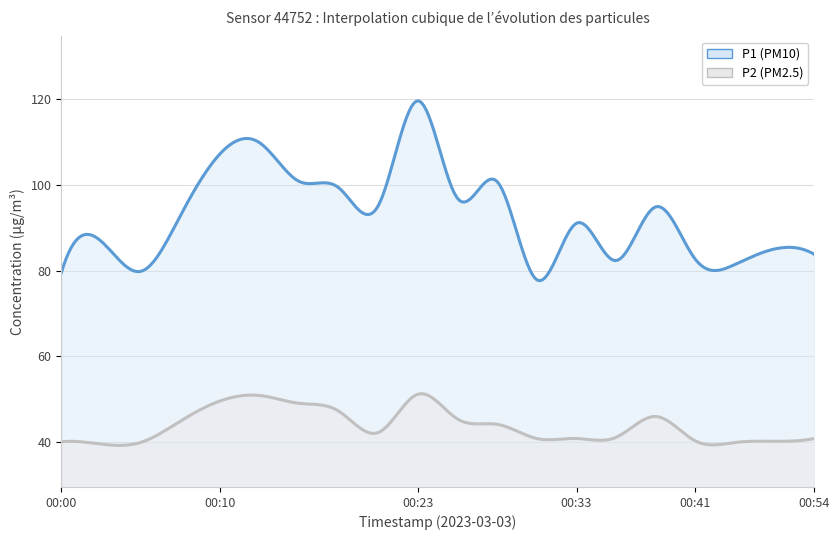

Where is the first local maximum for P1?

00:03